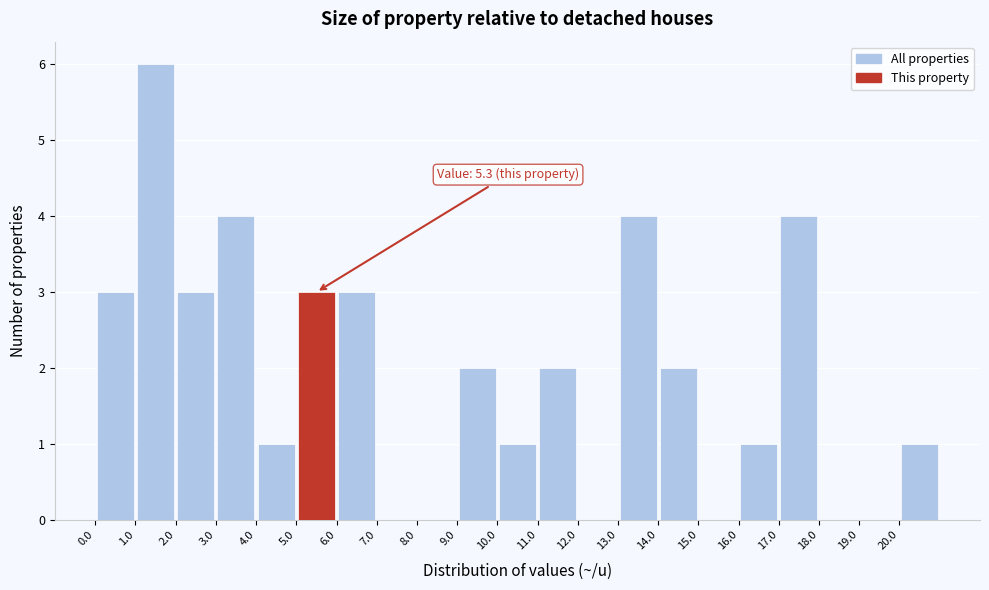

Which range on the x-axis has the tallest bar?

1 to 2